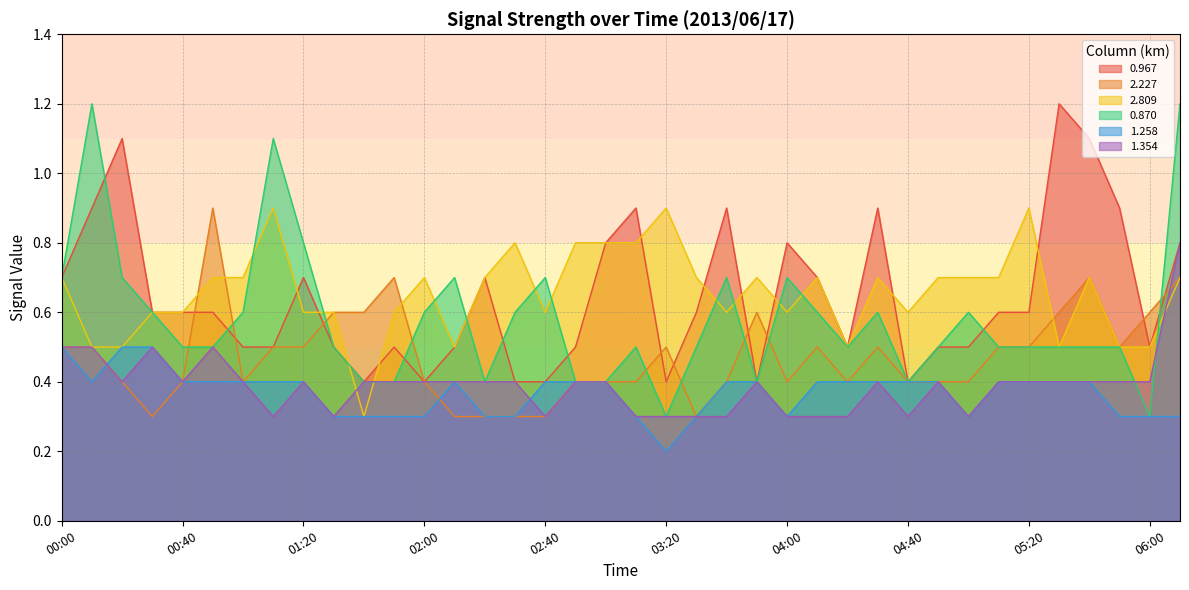

What is the highest value of the 2.227 series?

0.9